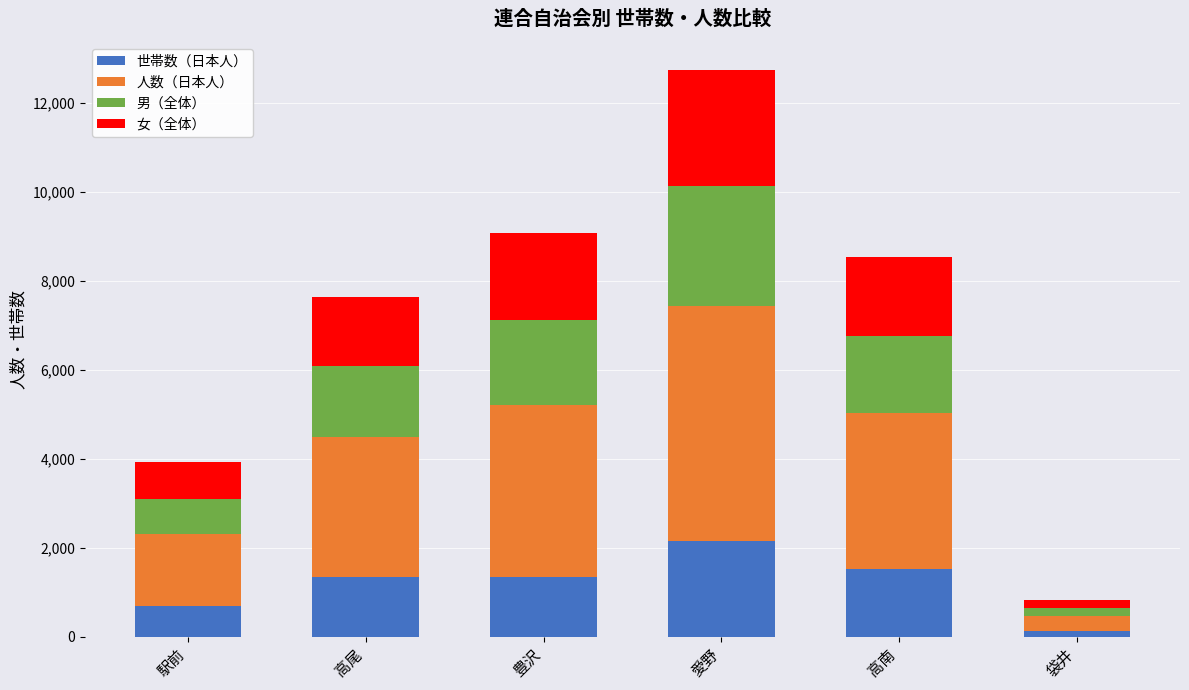

How many bars are there in total?

6